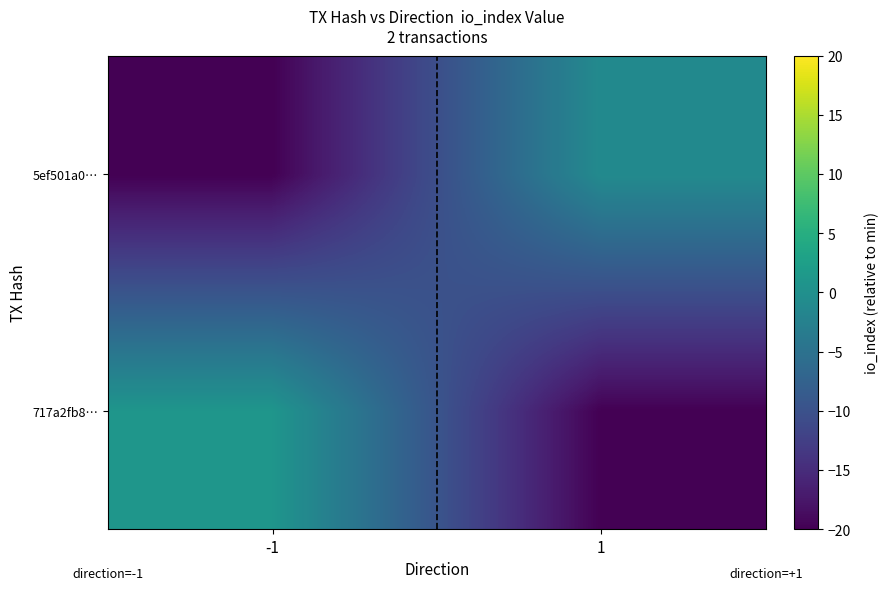

What is the total value across all series at 1?

-21